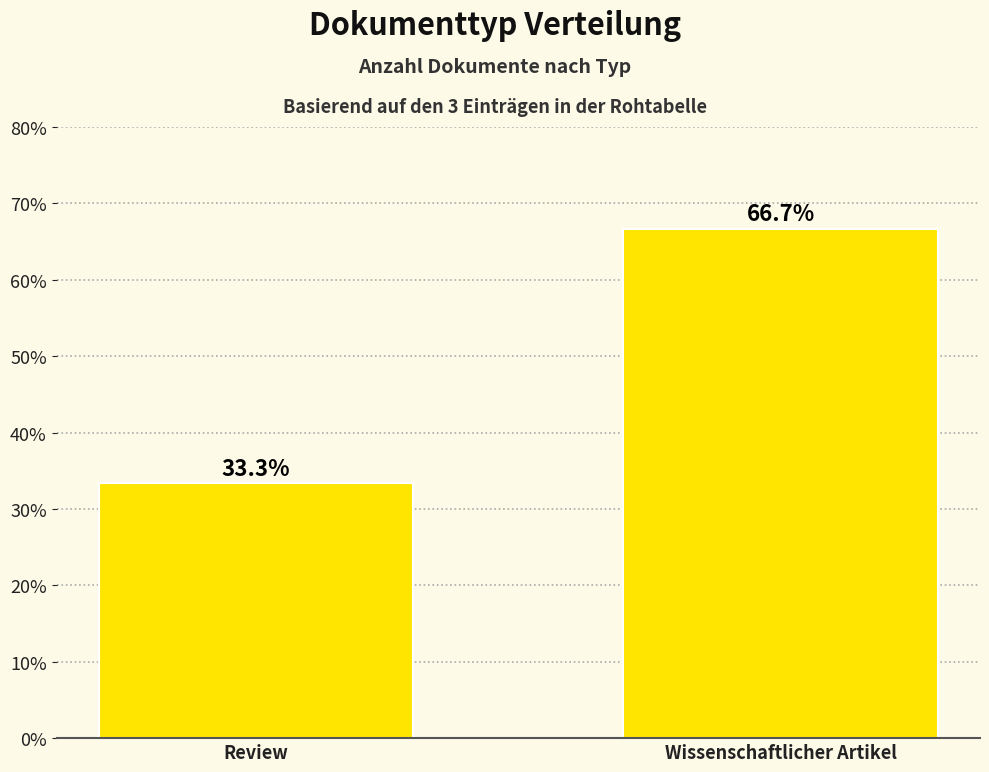

What position from the left is Review?

1